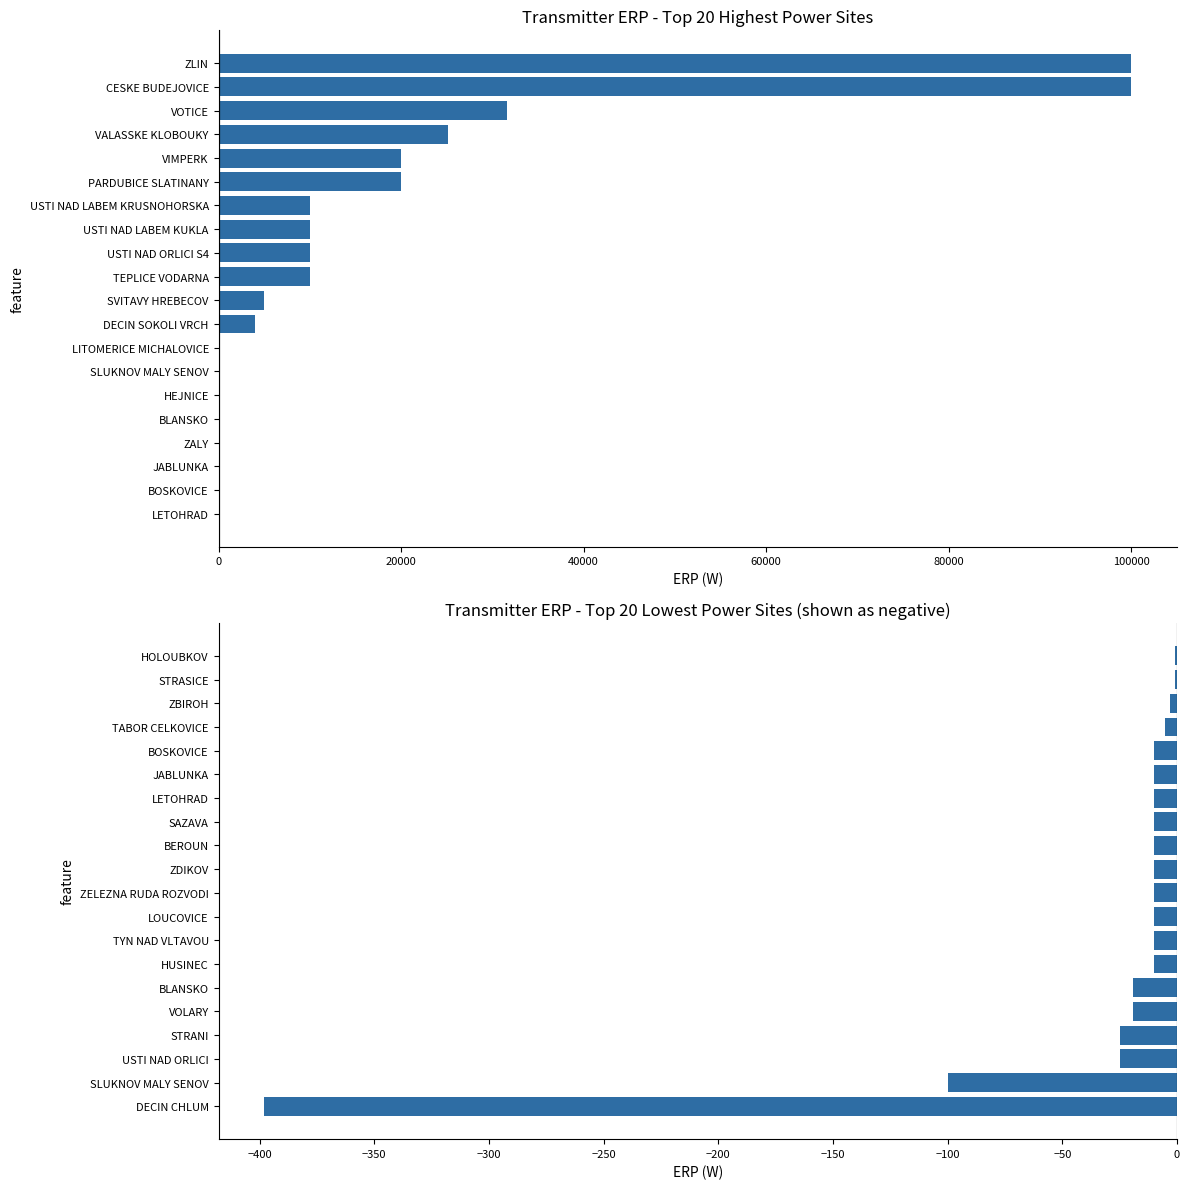

How many bars are there in total?

40